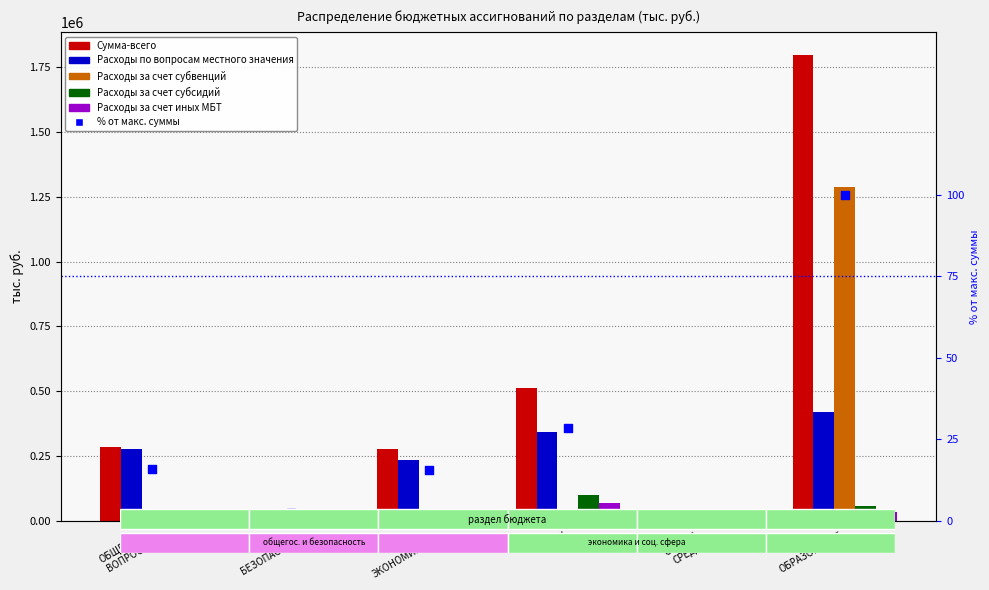

At which category is the sum across all series the highest?

ОБРАЗОВАНИЕ